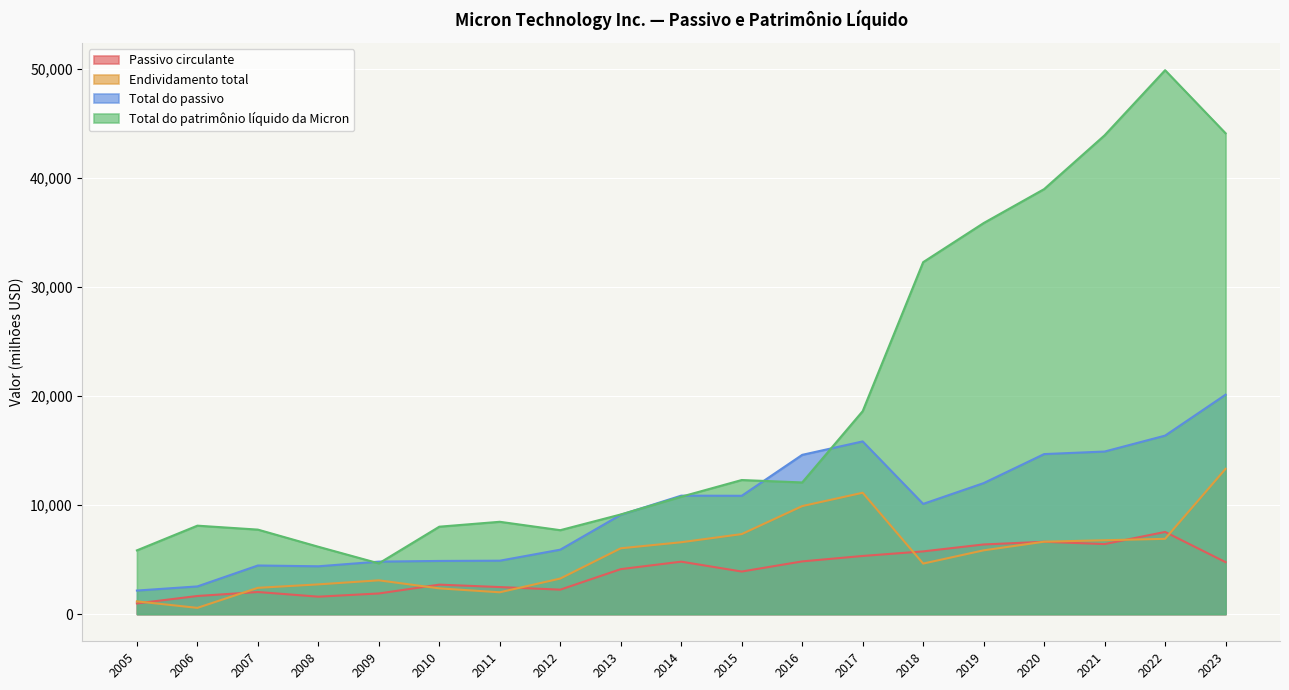

True or false: Total do passivo has more than 1 interior local peaks.

True